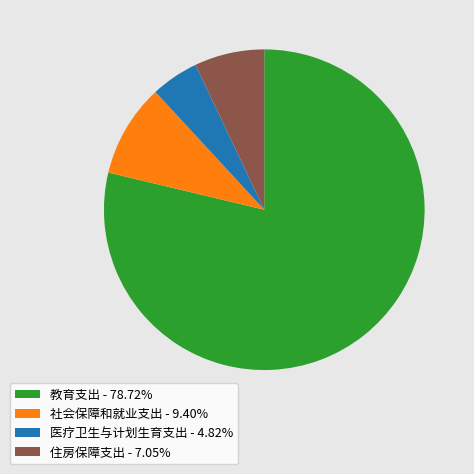

Which has a higher value, 教育支出 or 医疗卫生与计划生育支出?

教育支出